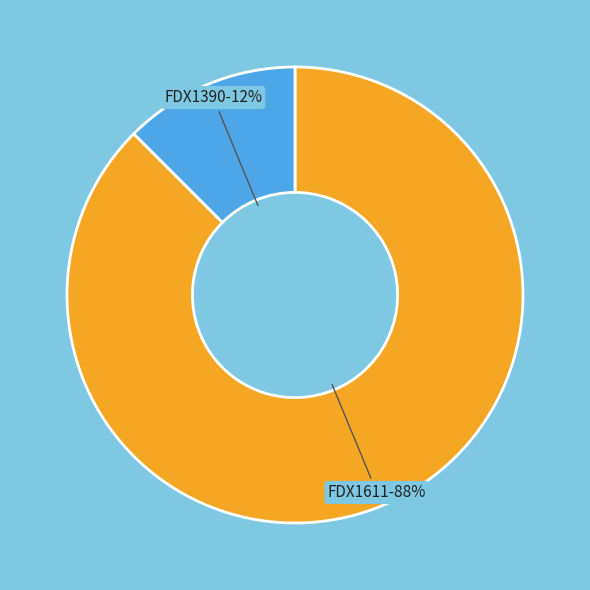

The FDX1611 slice represents 88% of the pie. True or false?

True